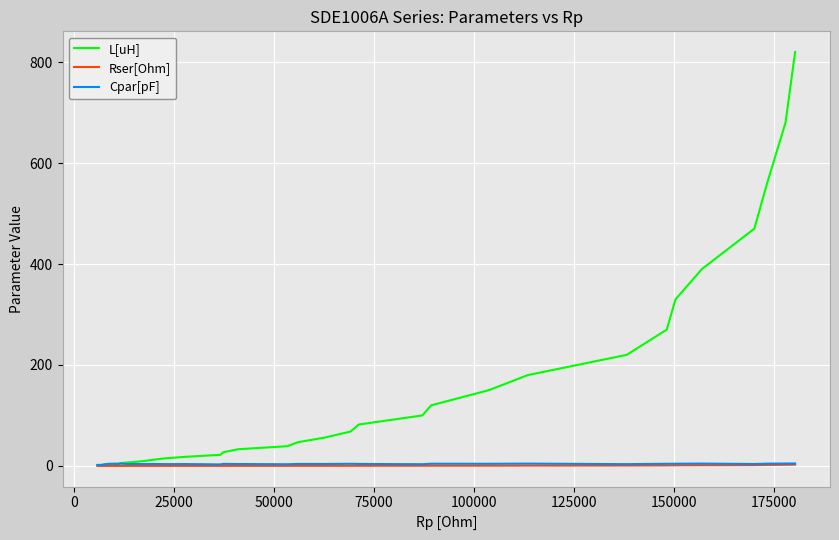

How many lines are shown in the chart?

3